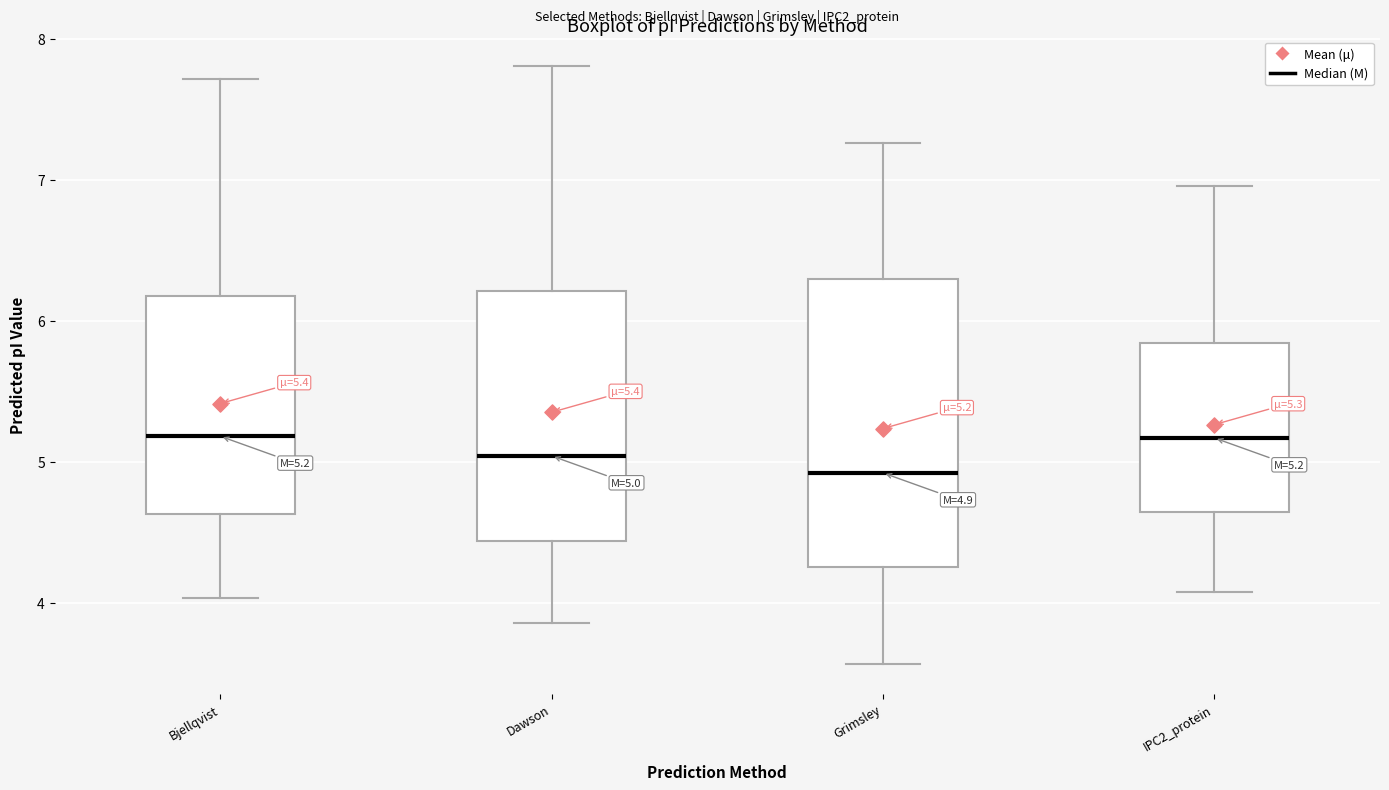

Comparing the boxes themselves (not the whiskers), which one is the tallest?

Grimsley